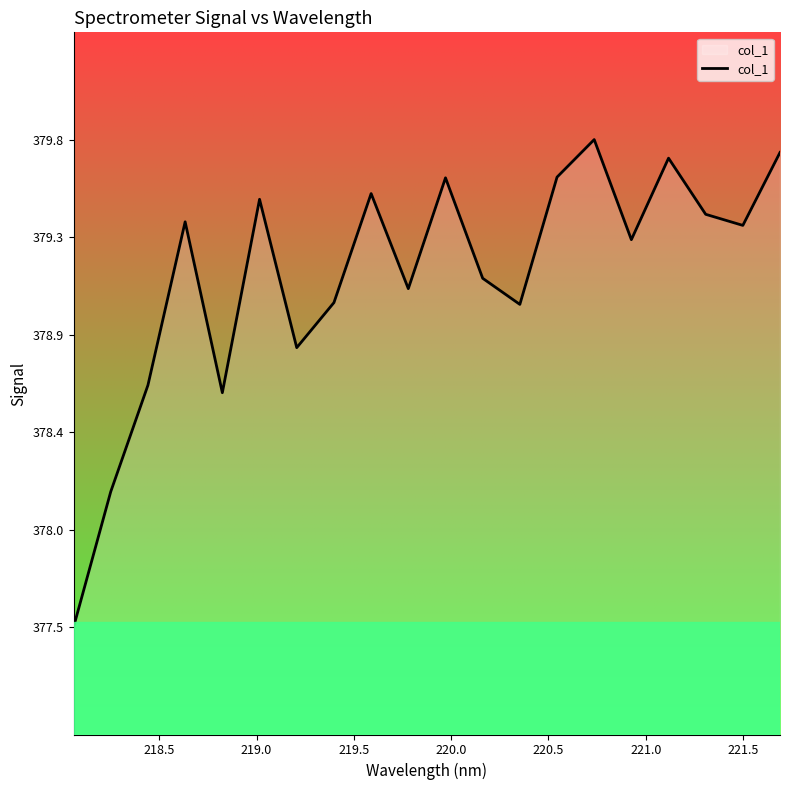

Is this an area chart (filled region under the line)?

Yes